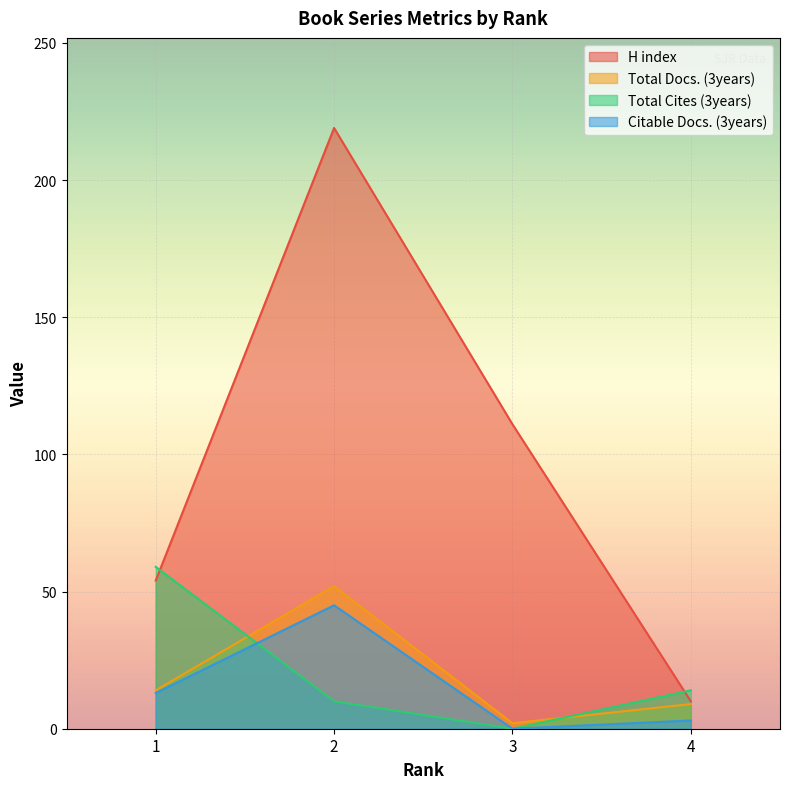

True or false: Total Docs. (3years) and H index intersect in this chart.

False